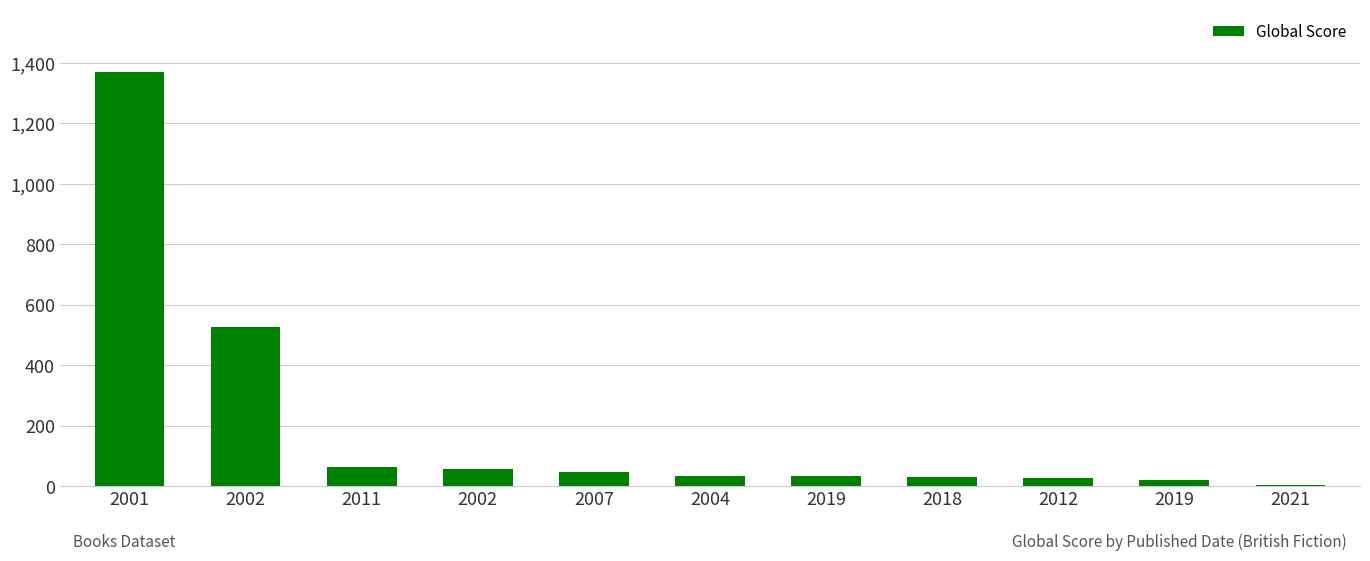

What is the sum of all values?

2211